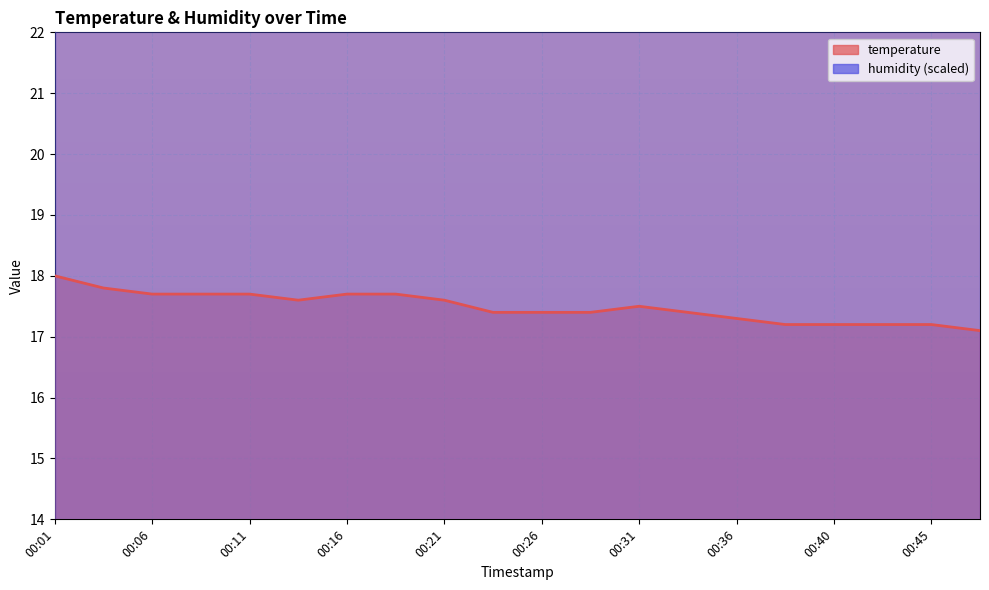

Is it true that the value at 00:40 is 11.2?

False